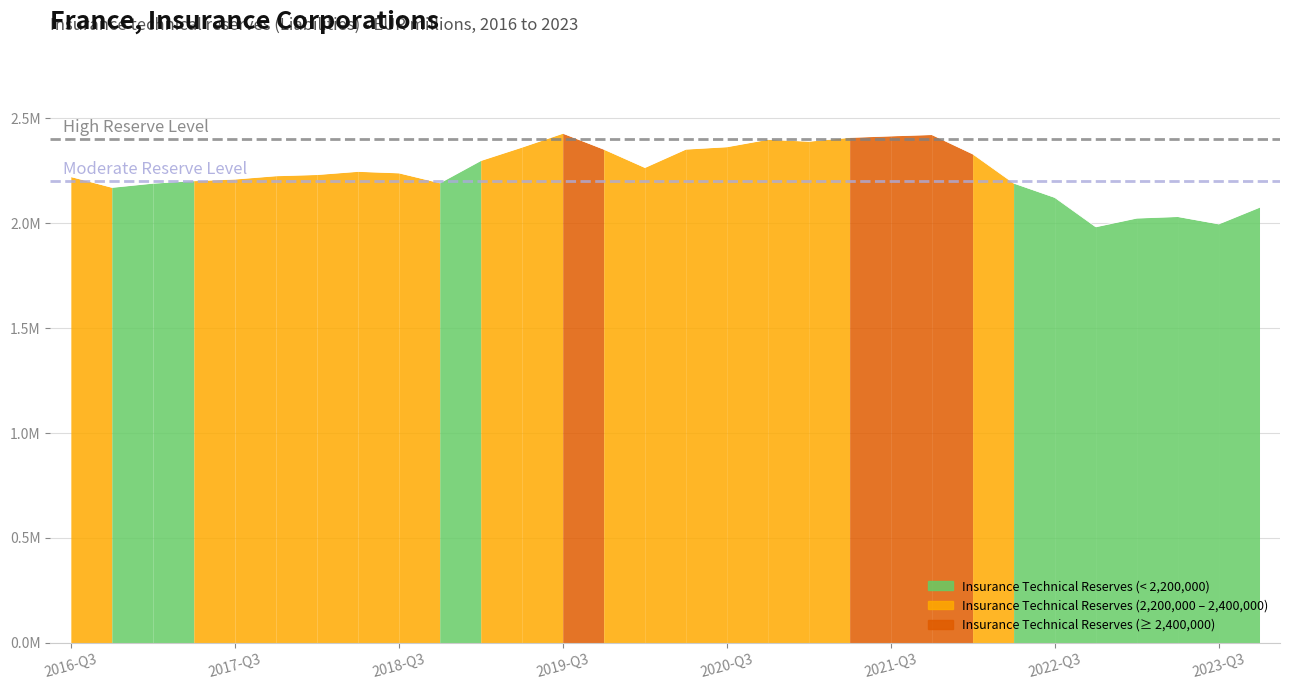

Does the chart display data point markers on the line(s)?

No